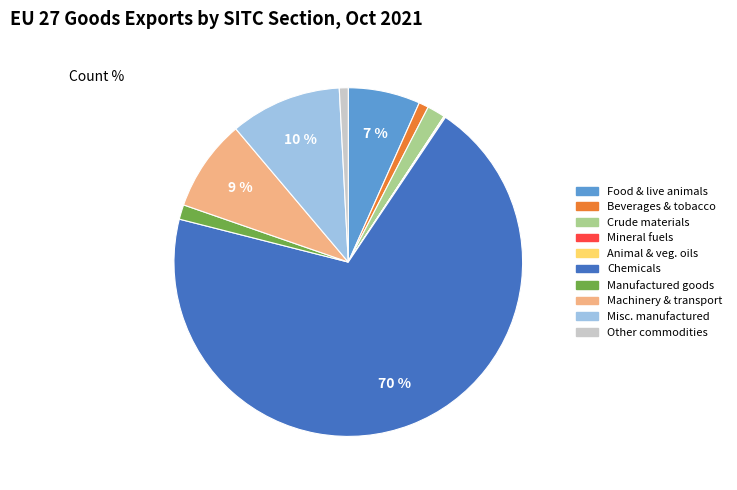

Is there a majority slice in this chart?

Yes